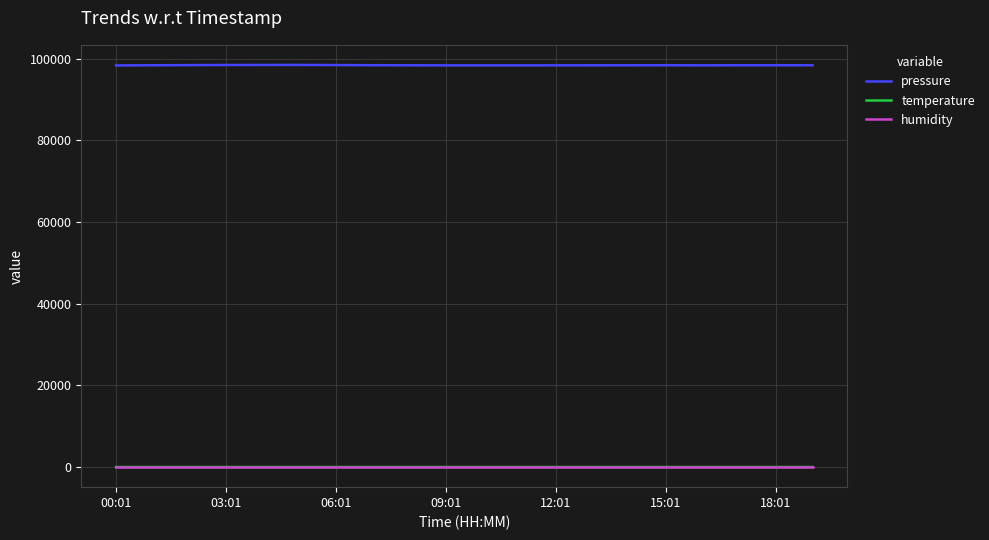

Which series has the largest total across all categories?

pressure